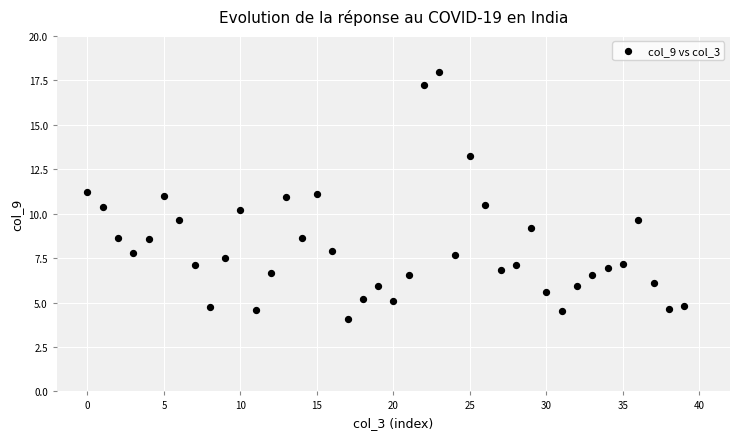

What is the range of Y values (max minus min)?

13.9